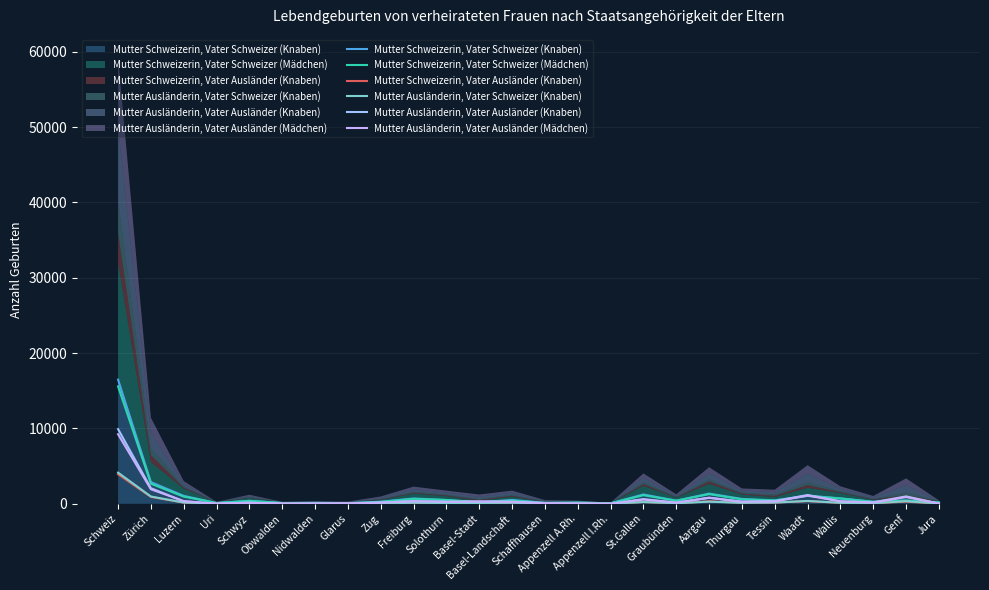

At which label does Mutter Schweizerin, Vater Ausländer (Knaben) first exceed 108?

Schweiz